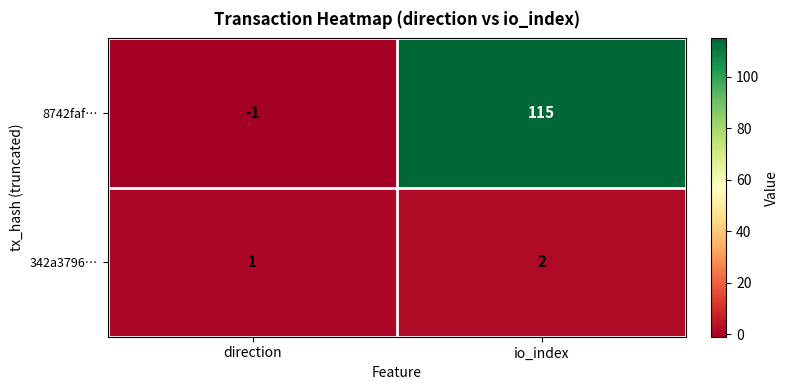

Is it true that 342a3796… equals 2 at direction?

False